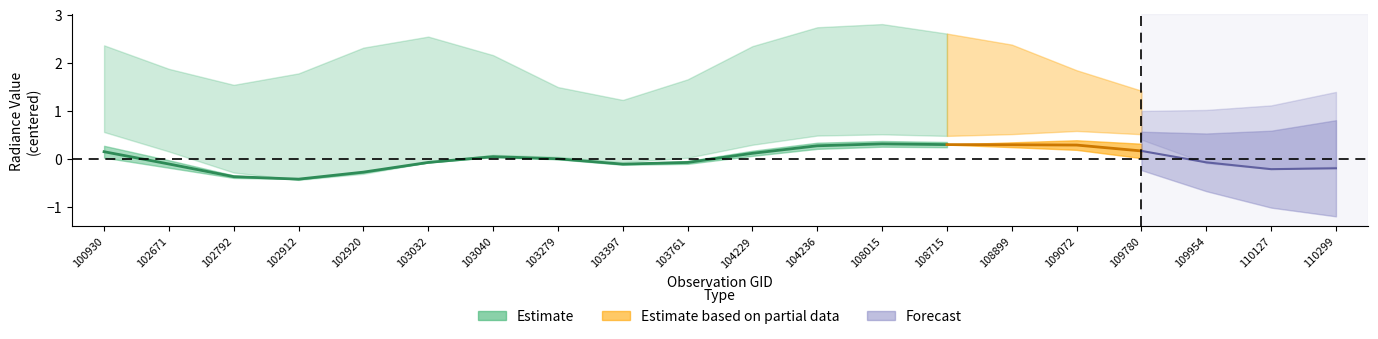

At which category does the chart reach its peak across all series?

108015